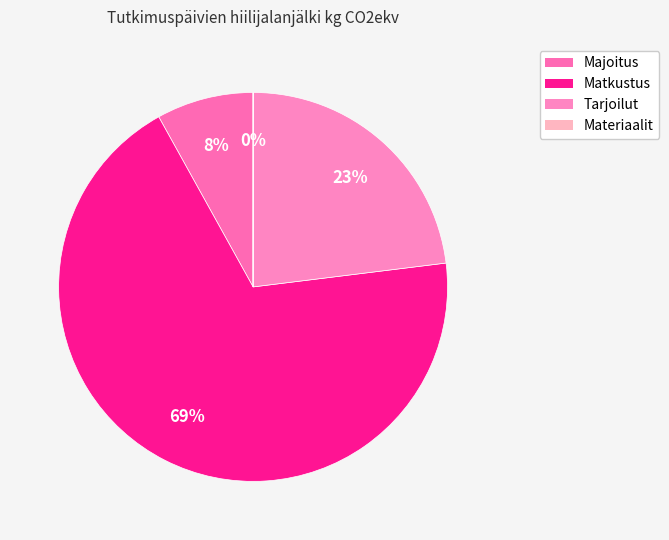

What is the largest slice in the pie chart?

Matkustus